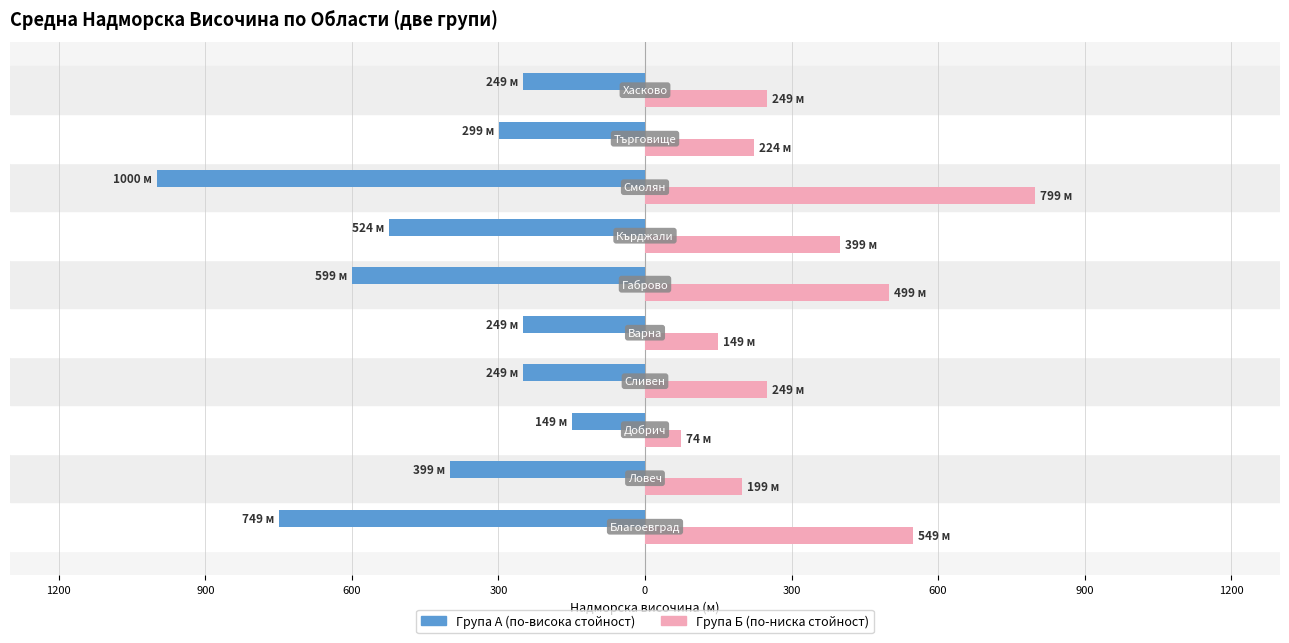

How many bars are there in total?

20